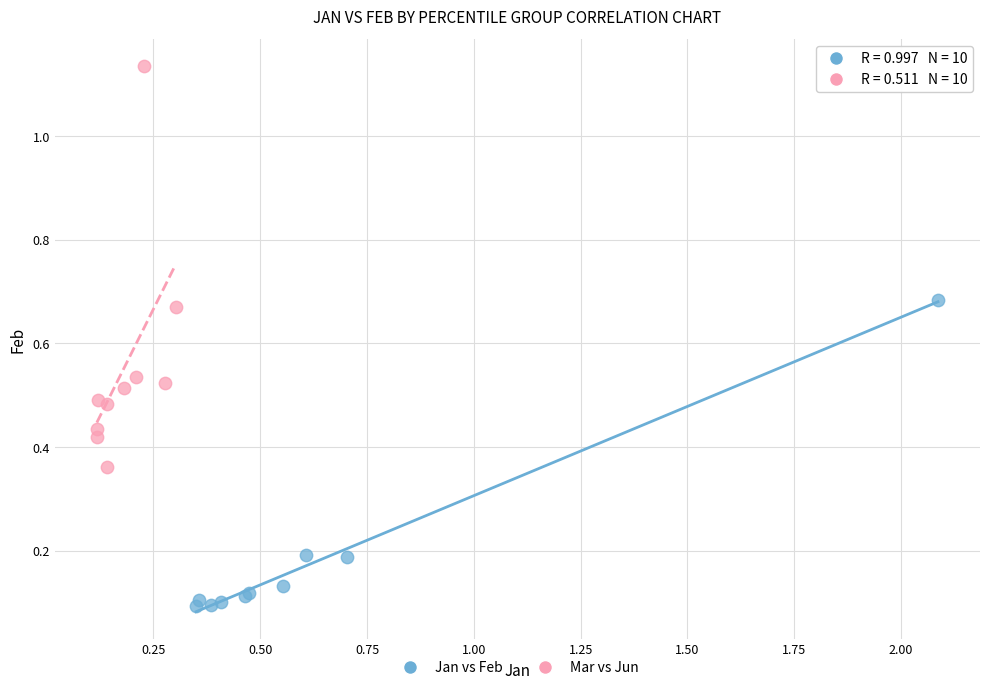

Which series has the largest Y range (max minus min)?

Mar vs Jun